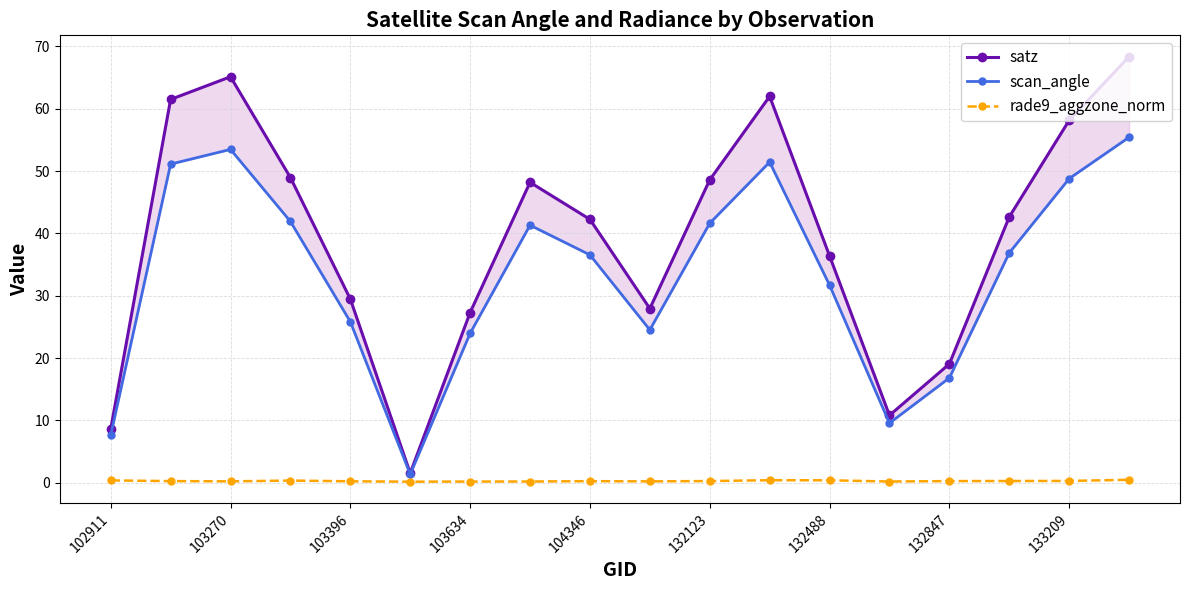

The rade9_aggzone_norm series shows 0.3 at 104346. True or false?

True